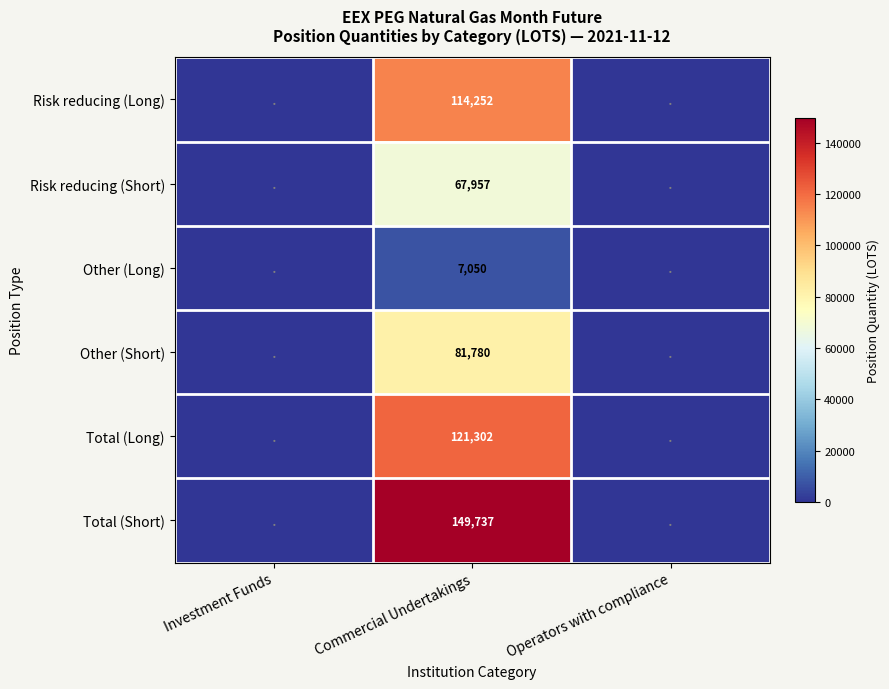

Is it true that Total (Long) equals 188502 at Commercial Undertakings?

False